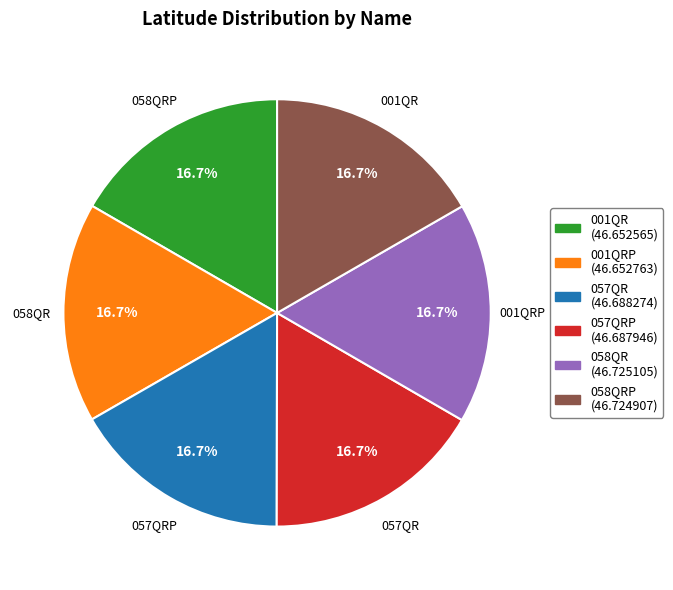

Is there any slice that represents more than half of the pie?

No